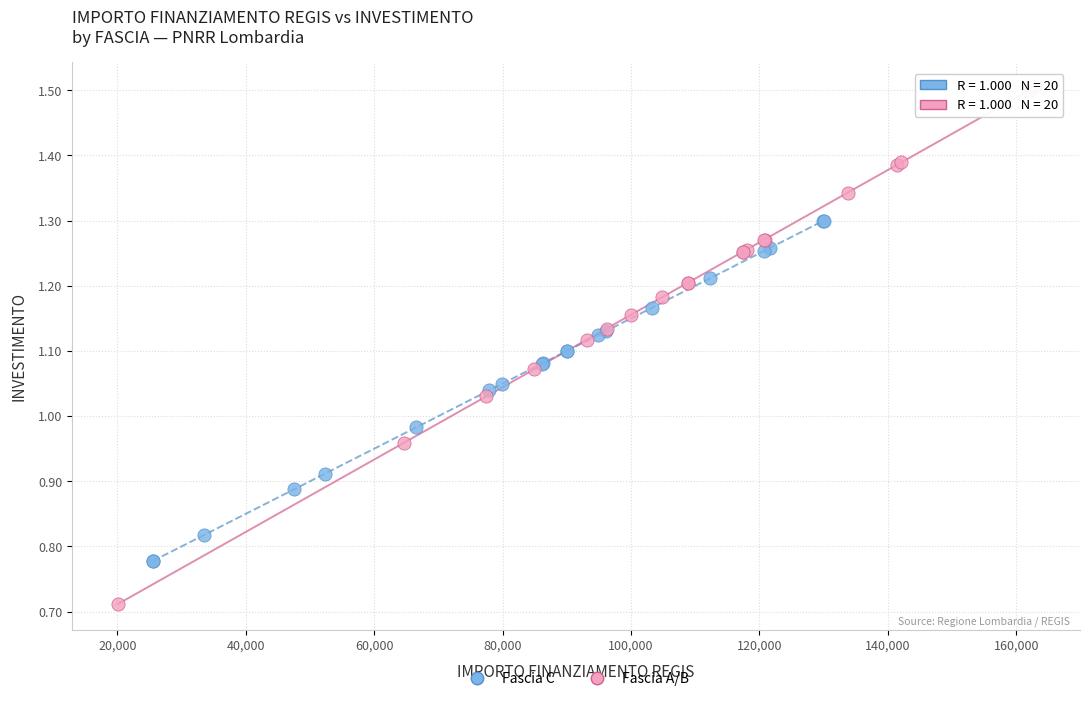

What are all the series names shown in the legend?

Fascia C, Fascia A/B